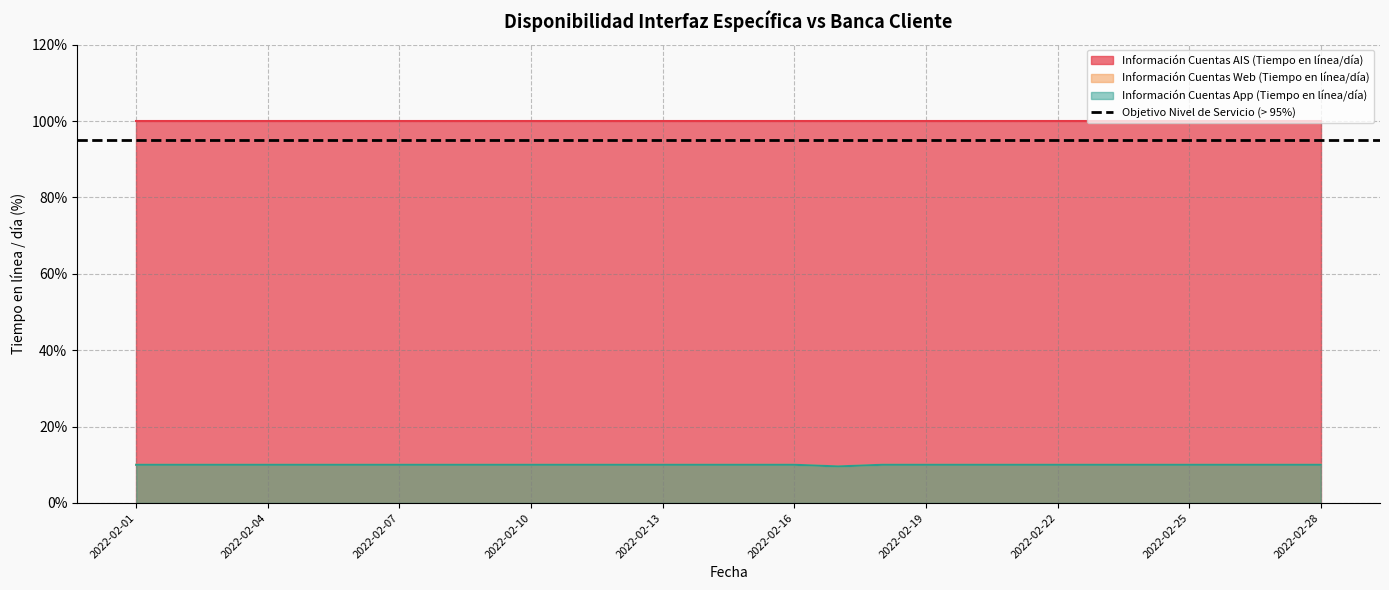

At how many categories does at least one series exceed 9?

28